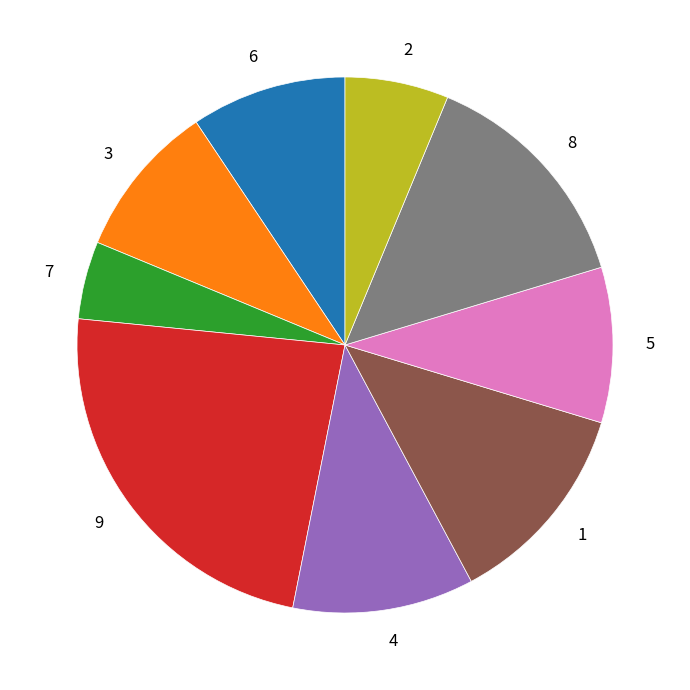

True or false: 3 accounts for 3% of the total.

False